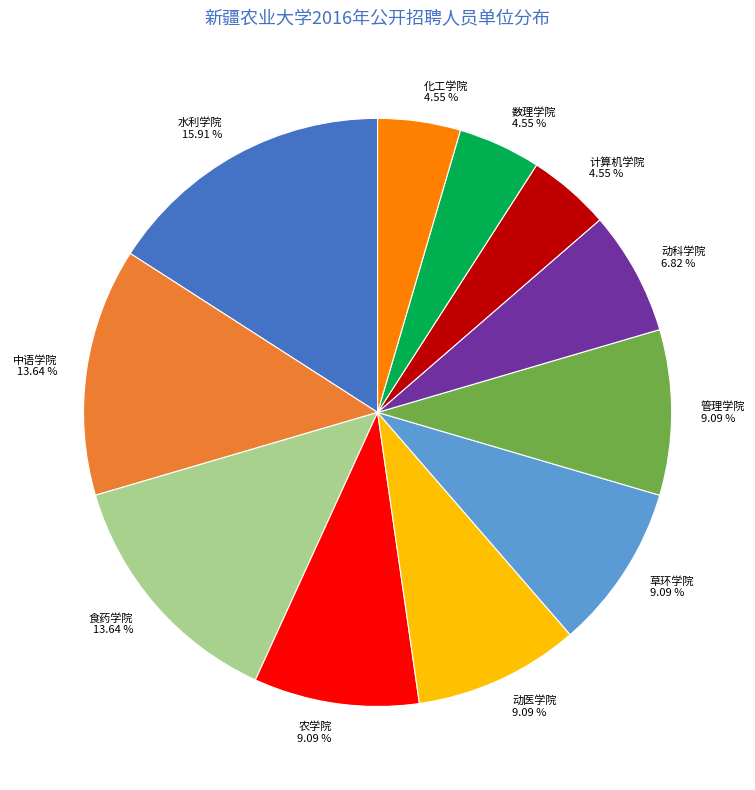

What is the ratio of the value at 计算机学院 to the value at 管理学院?

0.5